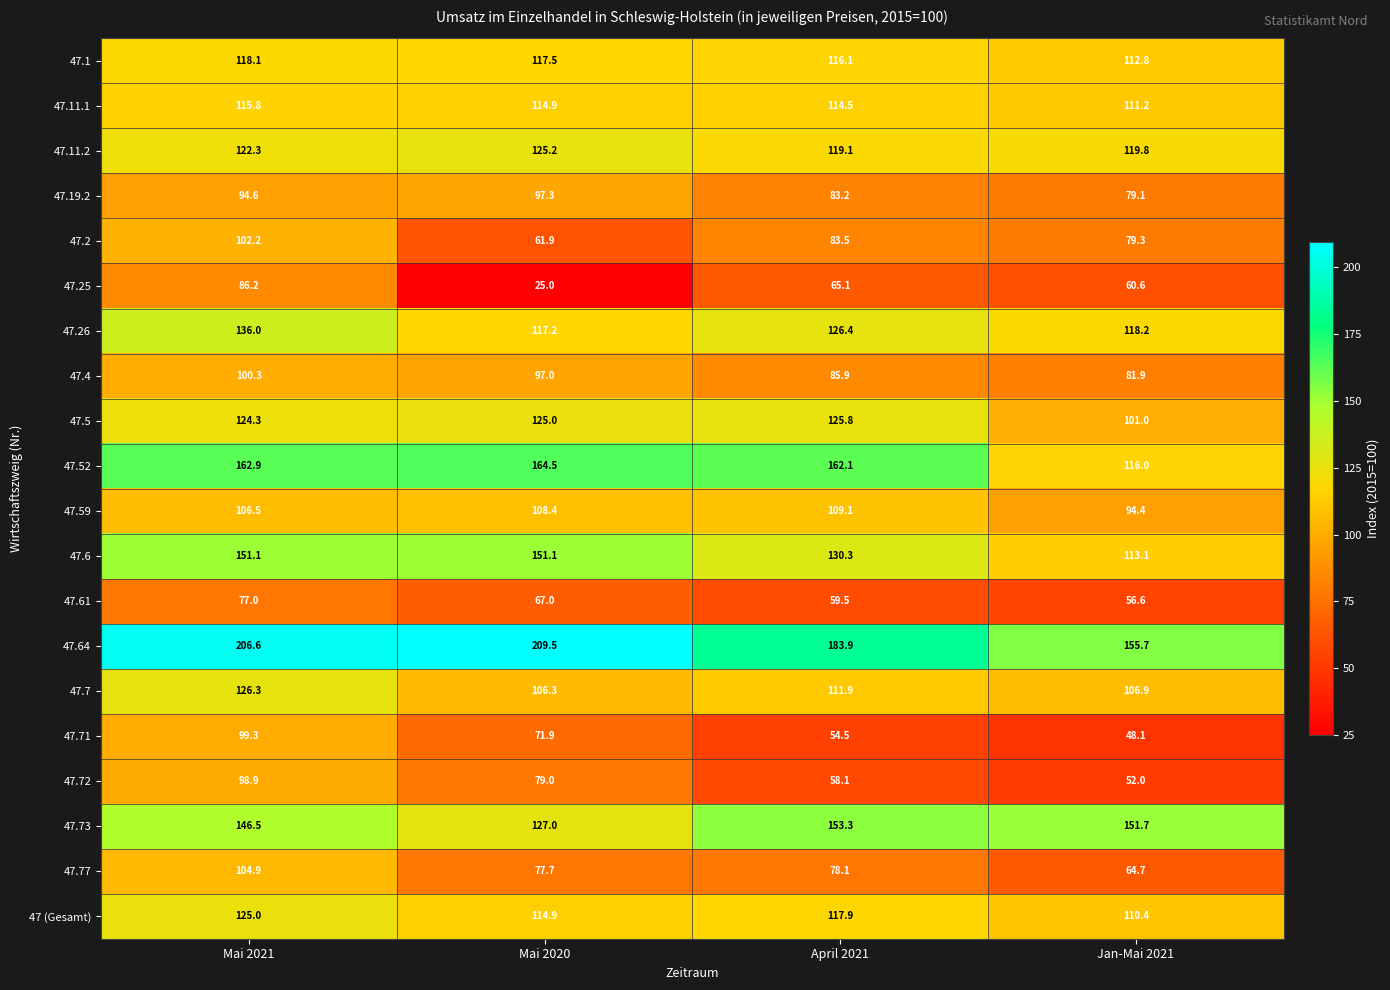

Which series has the widest spread of values?

47.25